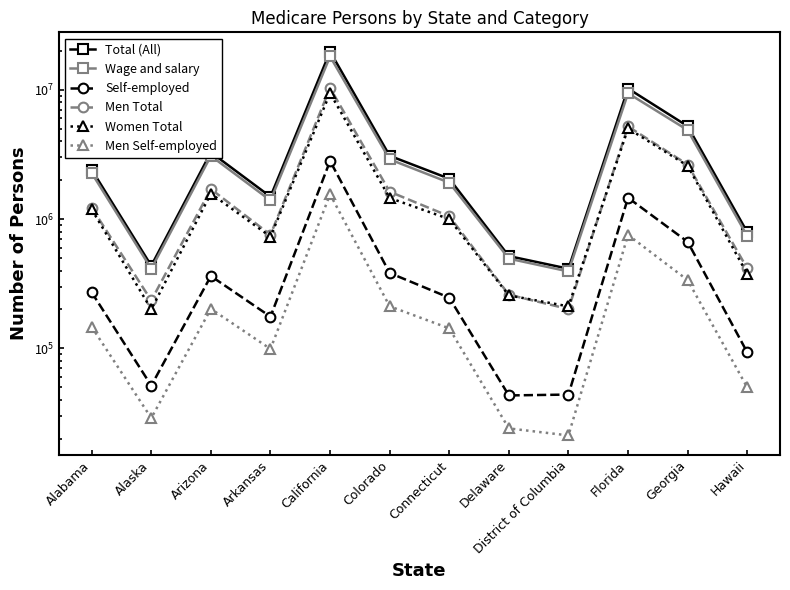

Which series has the widest spread of values?

Total (All)